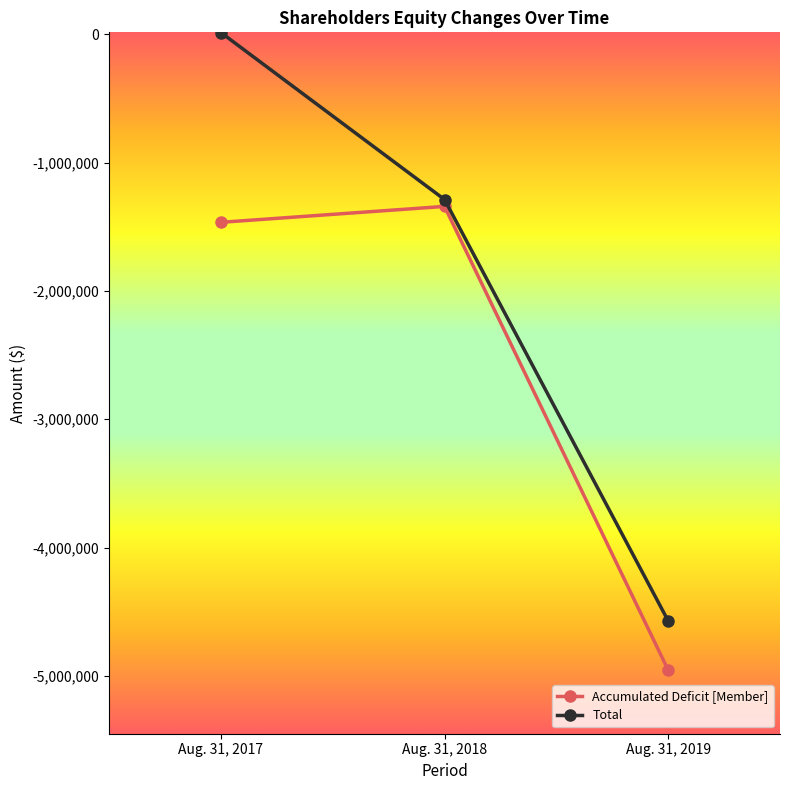

What is the difference between the highest and lowest values at Aug. 31, 2017?

1478637